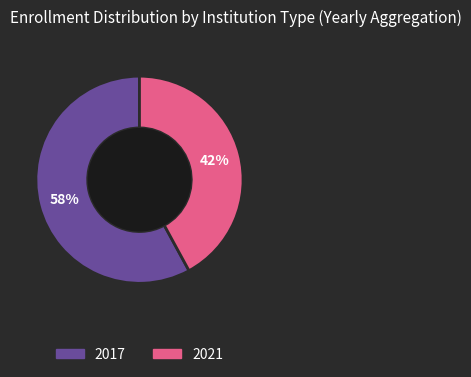

Which slice is the smallest?

2021